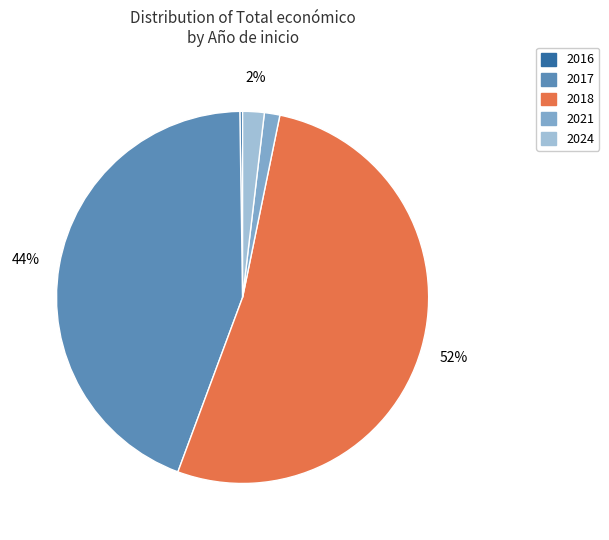

Is the sum of 2017 and 2021 greater than half?

No